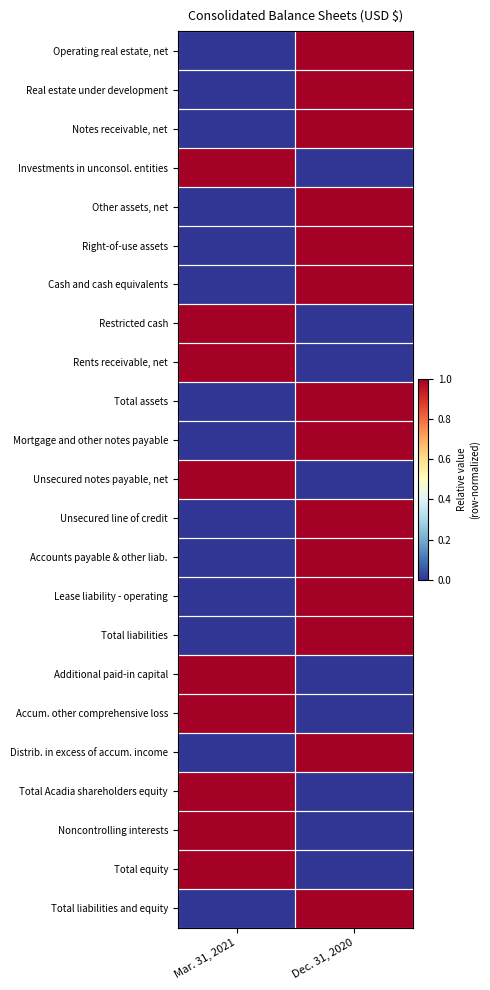

How many distinct data groups are displayed?

23